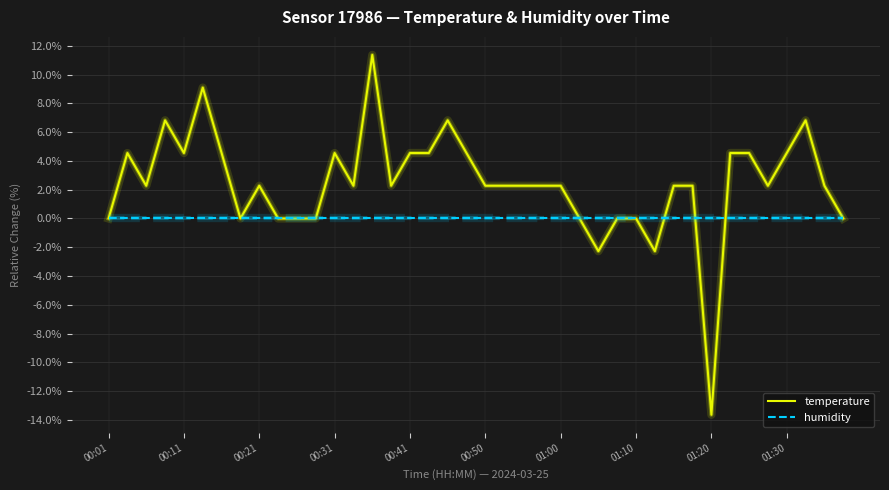

List the series in order of their overall mean, highest first.

temperature, humidity